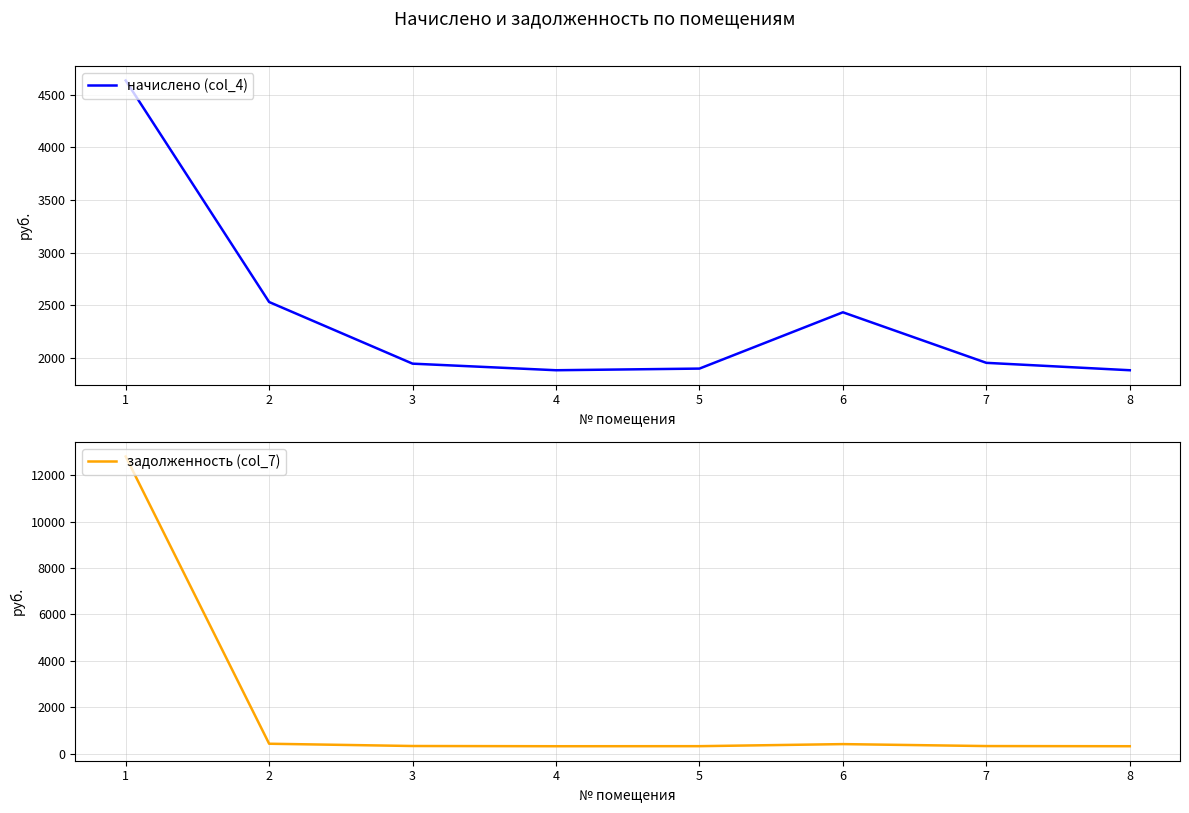

What is the difference between the second highest and minimum values in the начислено (col_4) series?

647.4